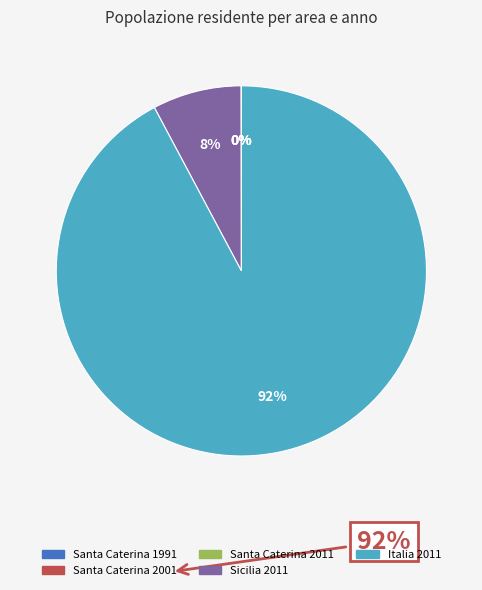

Is it true that Sicilia 2011 is 20% of the pie?

False